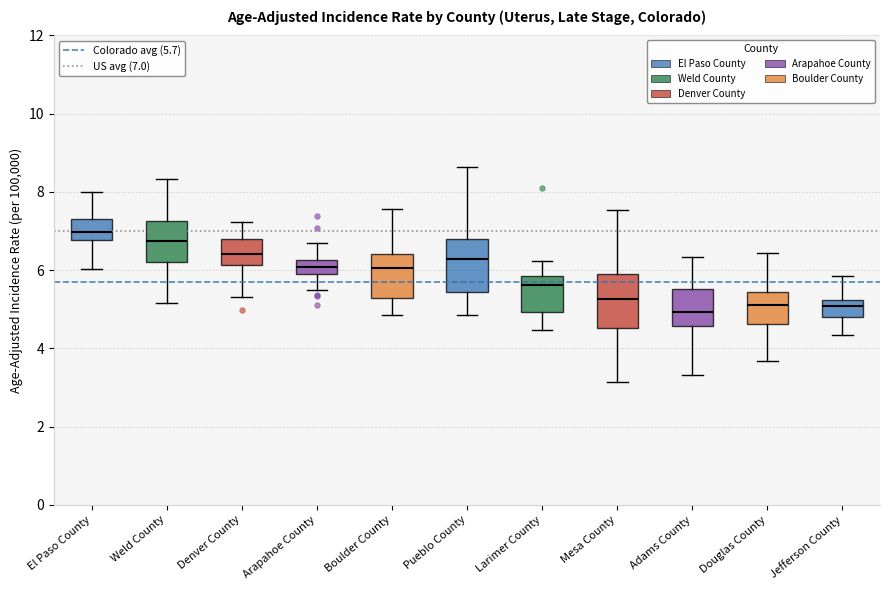

Where does the median line of the box for Weld County sit on the y-axis? The values are not printed on the chart, so give them approximately, as read against the axis.

6.8